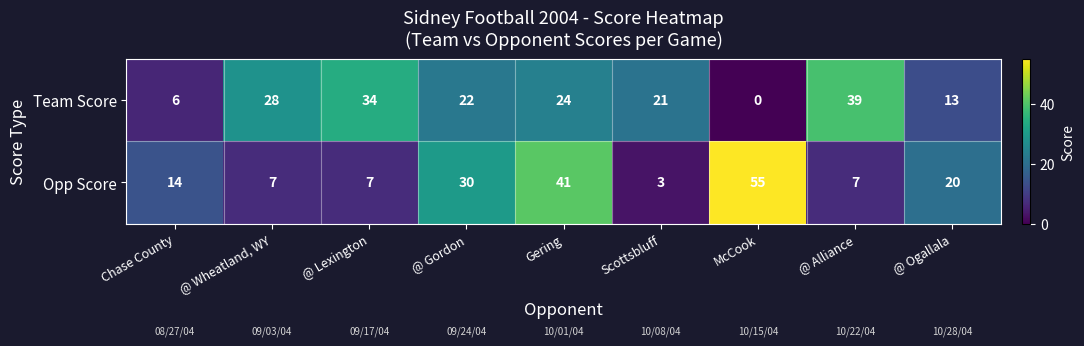

Count the Team Score values in the range 13 to 28.

5